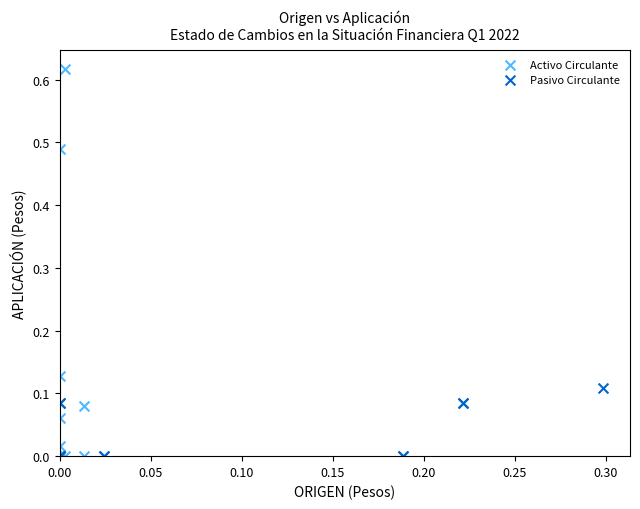

Which series has the widest spread of Y values?

Activo Circulante